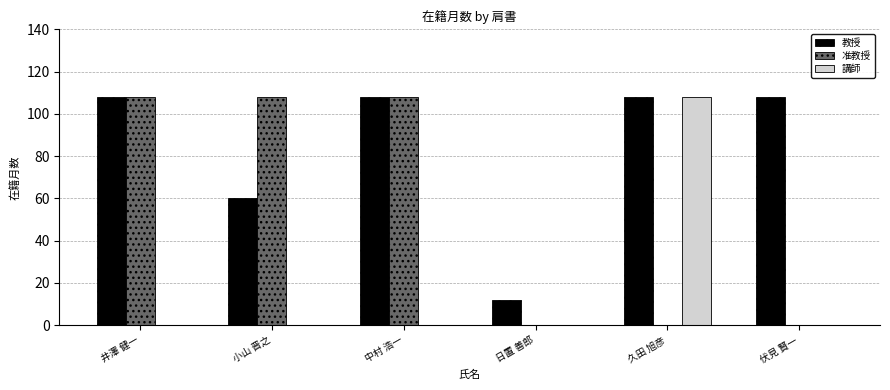

The 教授 series shows 108 at 久田 旭彦. True or false?

True